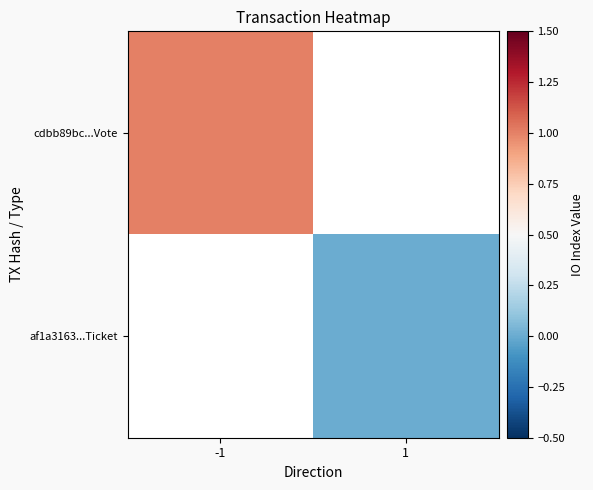

Rank the series by their average value, from highest to lowest.

cdbb89bc...Vote, af1a3163...Ticket